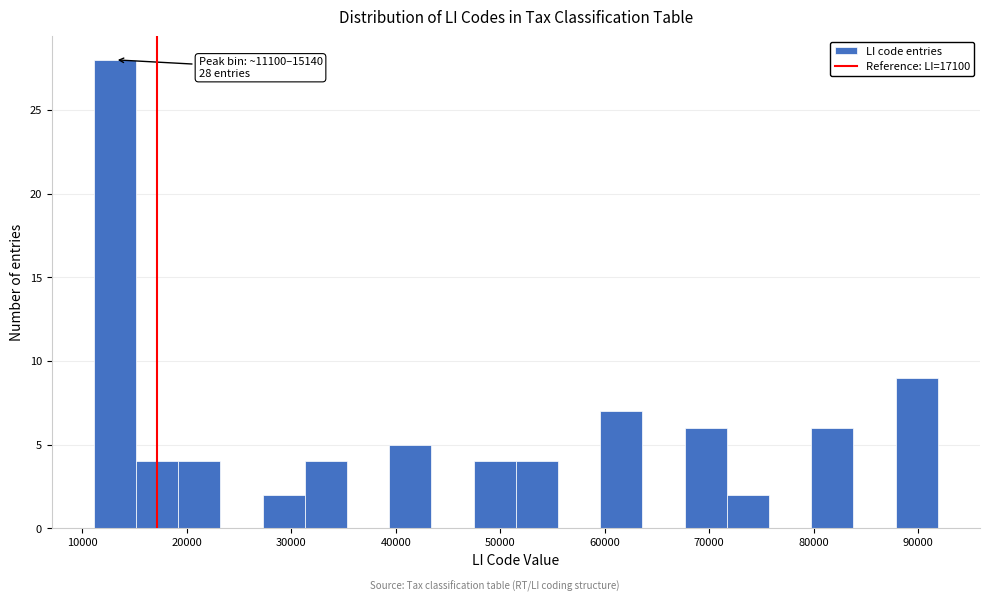

Which range on the x-axis has the tallest bar?

11000 to 15000